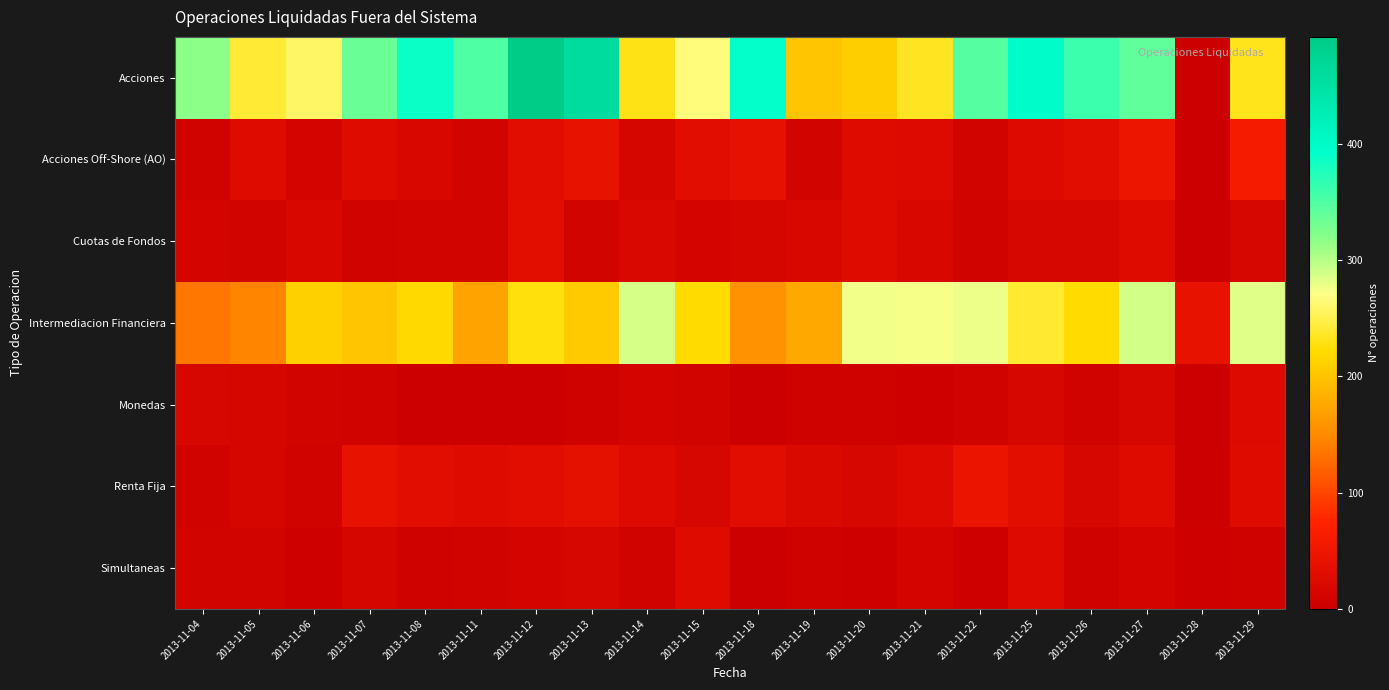

Reading left to right, what are all the values shown in this chart?

Acciones: 2013-11-04=318	2013-11-05=241	2013-11-06=259	2013-11-07=335	2013-11-08=387	2013-11-11=351	2013-11-12=492	2013-11-13=461	2013-11-14=230	2013-11-15=266	2013-11-18=392	2013-11-19=201	2013-11-20=208	2013-11-21=233	2013-11-22=346	2013-11-25=397	2013-11-26=361	2013-11-27=341	2013-11-28=1	2013-11-29=231
Acciones Off-Shore (AO): 2013-11-04=9	2013-11-05=25	2013-11-06=12	2013-11-07=28	2013-11-08=18	2013-11-11=11	2013-11-12=30	2013-11-13=41	2013-11-14=15	2013-11-15=31	2013-11-18=39	2013-11-19=11	2013-11-20=27	2013-11-21=24	2013-11-22=11	2013-11-25=24	2013-11-26=29	2013-11-27=48	2013-11-28=0	2013-11-29=60
Cuotas de Fondos: 2013-11-04=13	2013-11-05=11	2013-11-06=18	2013-11-07=8	2013-11-08=11	2013-11-11=10	2013-11-12=33	2013-11-13=10	2013-11-14=20	2013-11-15=13	2013-11-18=14	2013-11-19=19	2013-11-20=25	2013-11-21=18	2013-11-22=9	2013-11-25=16	2013-11-26=16	2013-11-27=26	2013-11-28=0	2013-11-29=16
Intermediacion Financiera: 2013-11-04=135	2013-11-05=146	2013-11-06=211	2013-11-07=201	2013-11-08=219	2013-11-11=172	2013-11-12=226	2013-11-13=207	2013-11-14=287	2013-11-15=220	2013-11-18=157	2013-11-19=175	2013-11-20=276	2013-11-21=273	2013-11-22=278	2013-11-25=240	2013-11-26=221	2013-11-27=290	2013-11-28=42	2013-11-29=283
Monedas: 2013-11-04=16	2013-11-05=14	2013-11-06=11	2013-11-07=9	2013-11-08=1	2013-11-11=0	2013-11-12=1	2013-11-13=6	2013-11-14=12	2013-11-15=10	2013-11-18=0	2013-11-19=7	2013-11-20=6	2013-11-21=5	2013-11-22=9	2013-11-25=17	2013-11-26=8	2013-11-27=16	2013-11-28=0	2013-11-29=24
Renta Fija: 2013-11-04=9	2013-11-05=14	2013-11-06=9	2013-11-07=41	2013-11-08=29	2013-11-11=27	2013-11-12=29	2013-11-13=35	2013-11-14=24	2013-11-15=17	2013-11-18=31	2013-11-19=22	2013-11-20=17	2013-11-21=24	2013-11-22=46	2013-11-25=34	2013-11-26=17	2013-11-27=25	2013-11-28=2	2013-11-29=28
Simultaneas: 2013-11-04=11	2013-11-05=10	2013-11-06=5	2013-11-07=14	2013-11-08=6	2013-11-11=8	2013-11-12=12	2013-11-13=16	2013-11-14=9	2013-11-15=25	2013-11-18=3	2013-11-19=7	2013-11-20=4	2013-11-21=12	2013-11-22=5	2013-11-25=24	2013-11-26=6	2013-11-27=13	2013-11-28=5	2013-11-29=6